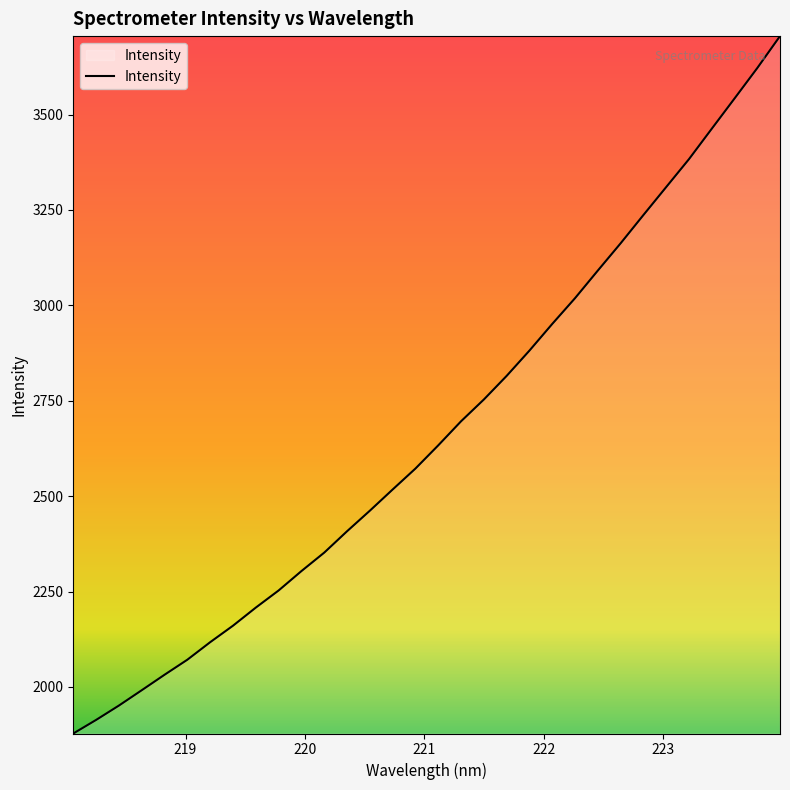

What is the minimum value shown in the chart?

1878.1